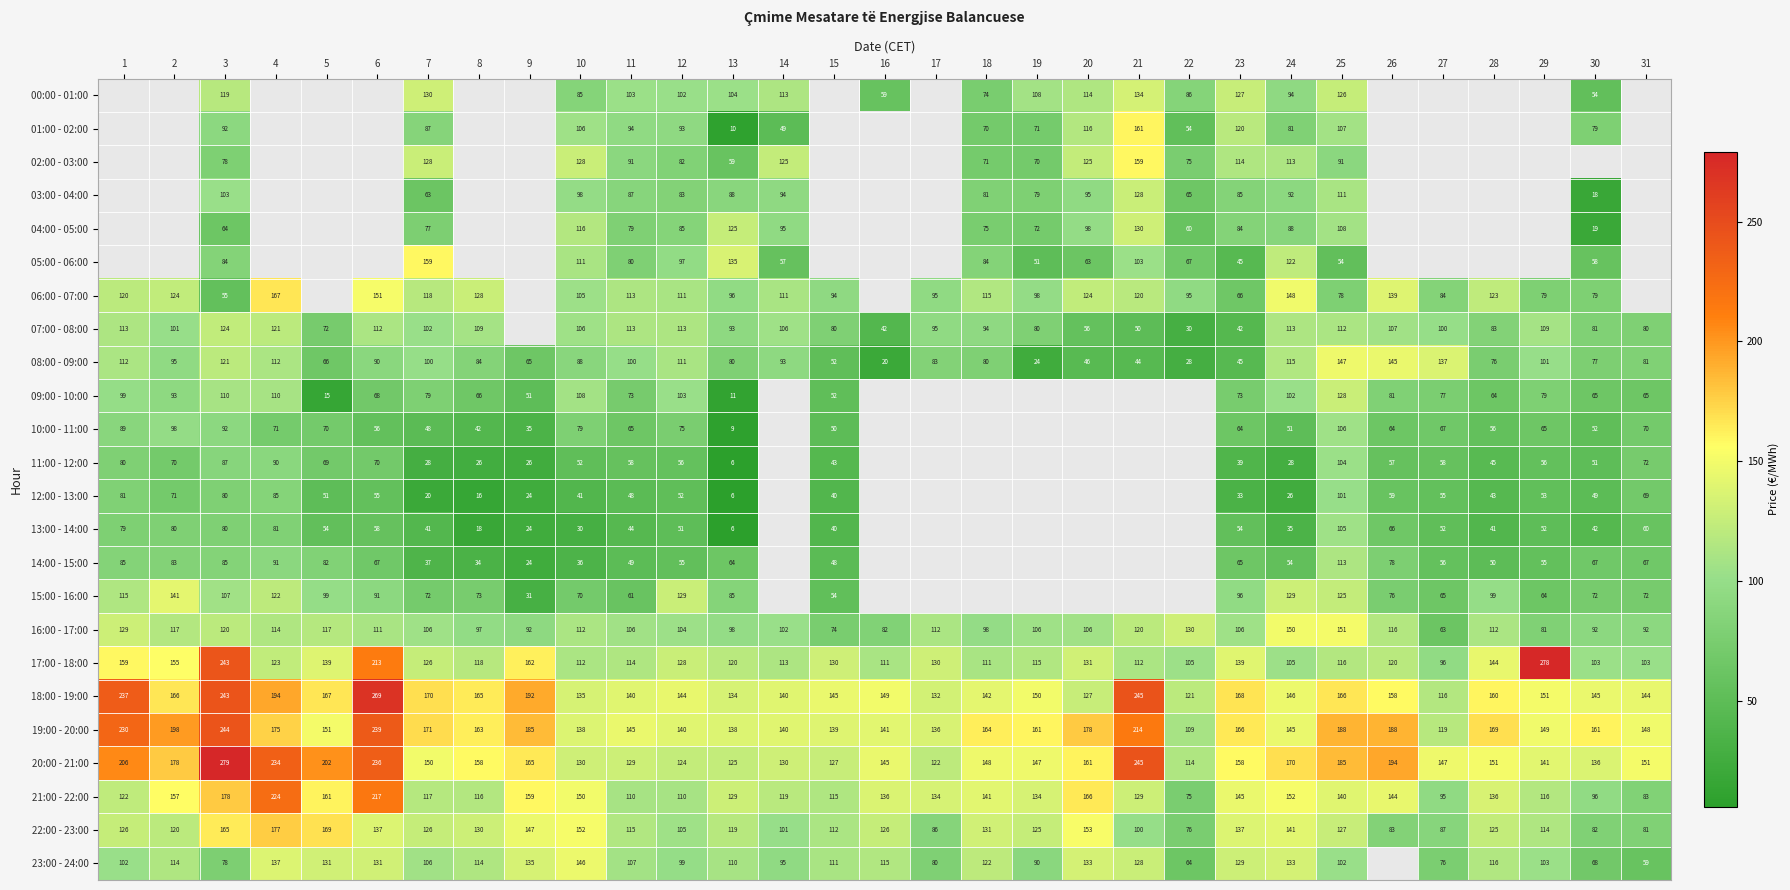

The value of 22:00 - 23:00 at 27 is 123.8. True or false?

False